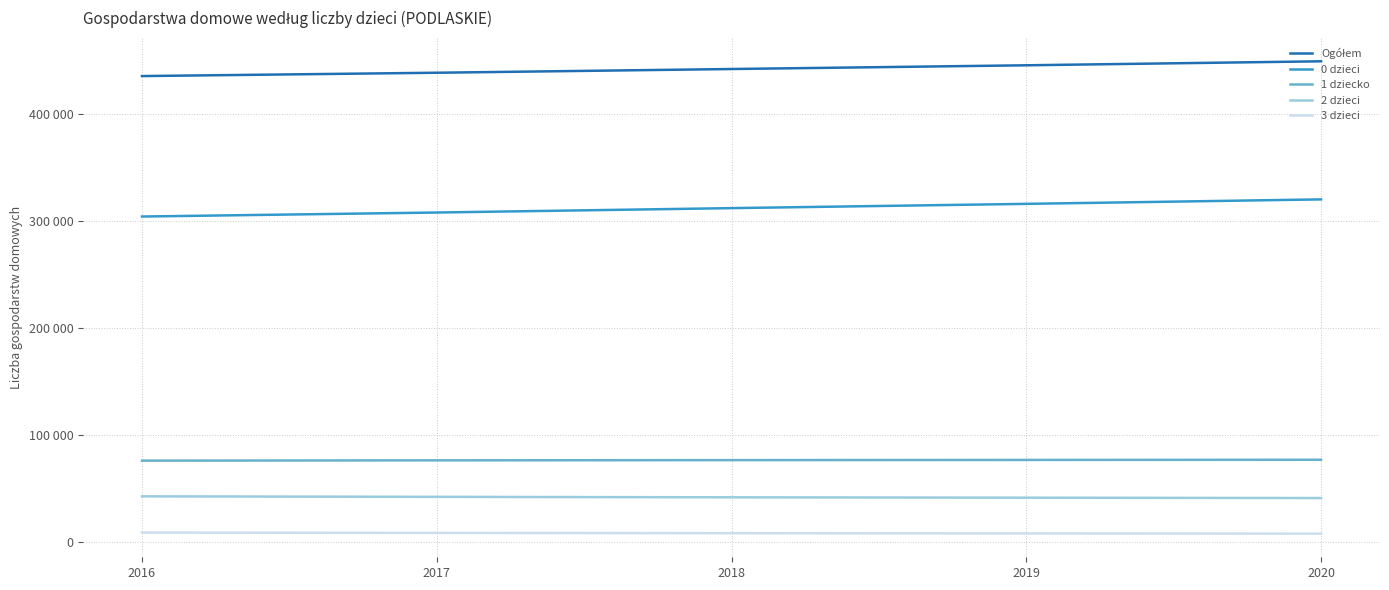

Does the chart have visible grid lines?

Yes